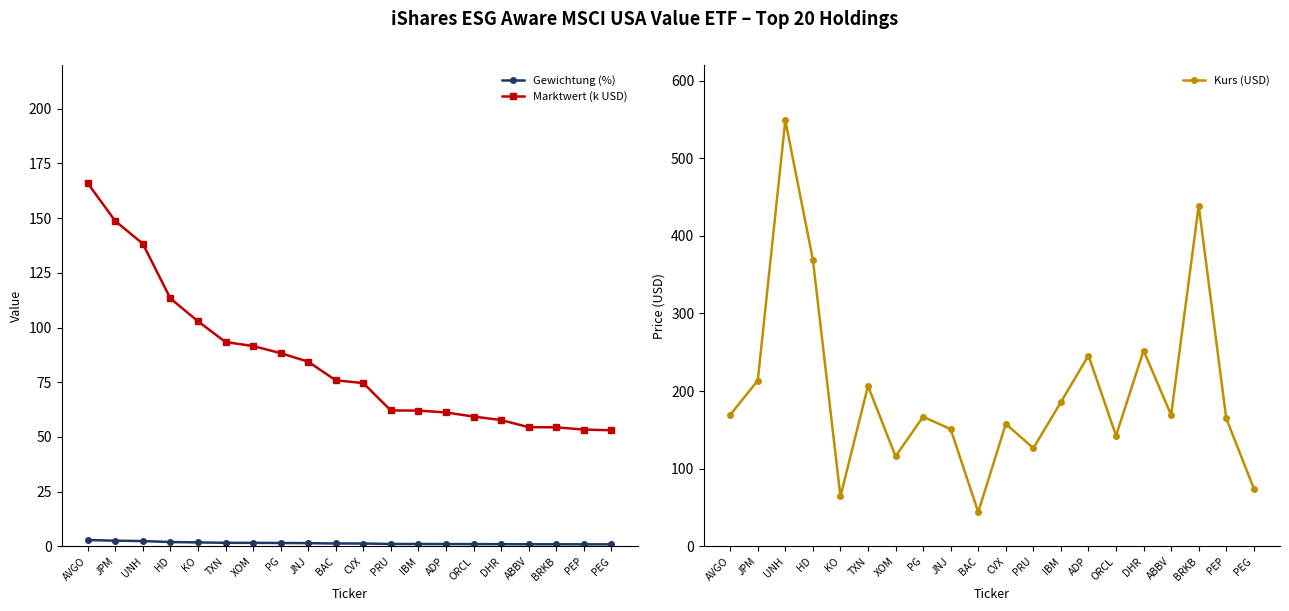

What is the sum of all Kurs (USD) values?

4008.1